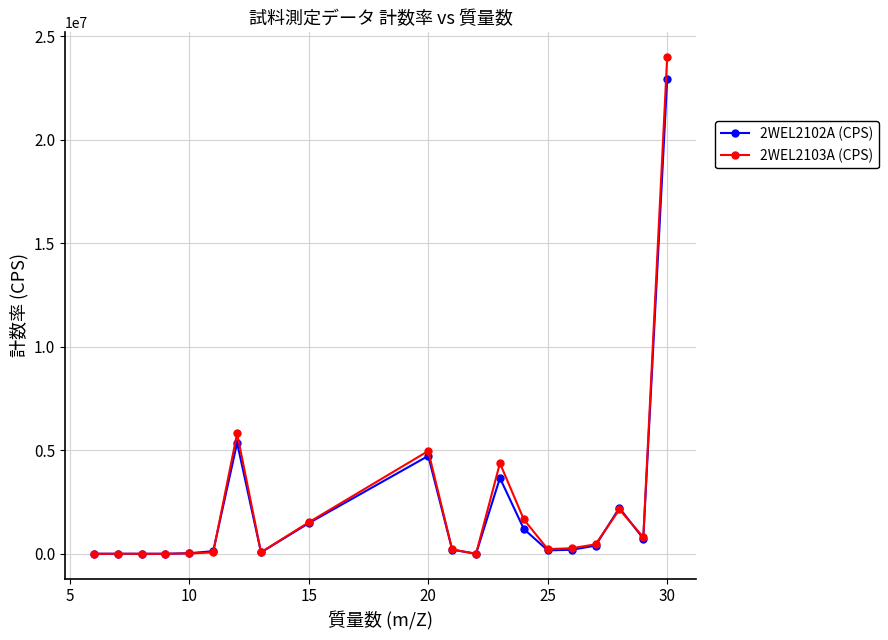

What is the value of the 2WEL2103A (CPS) point at the 6th from the left?

67099.9